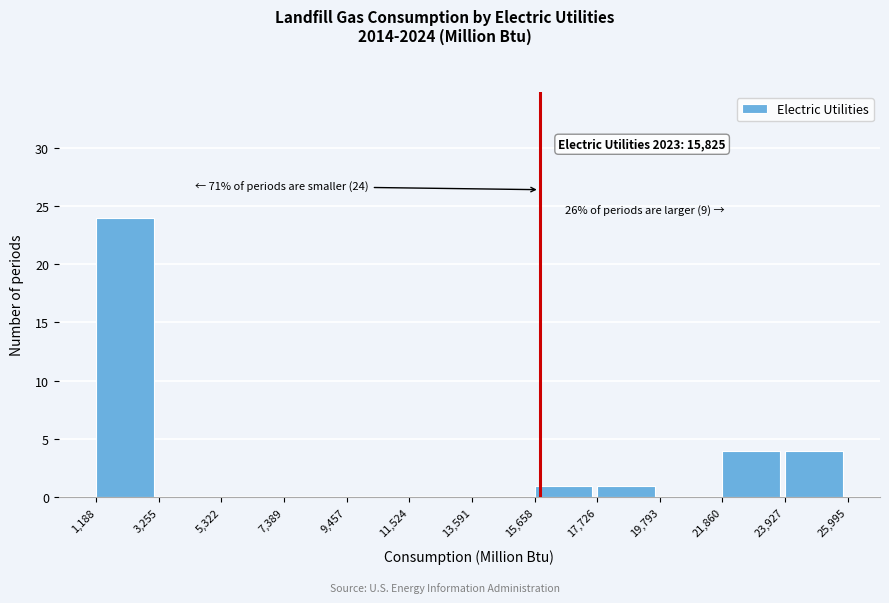

Which range on the x-axis has the tallest bar?

1,188 to 3,255